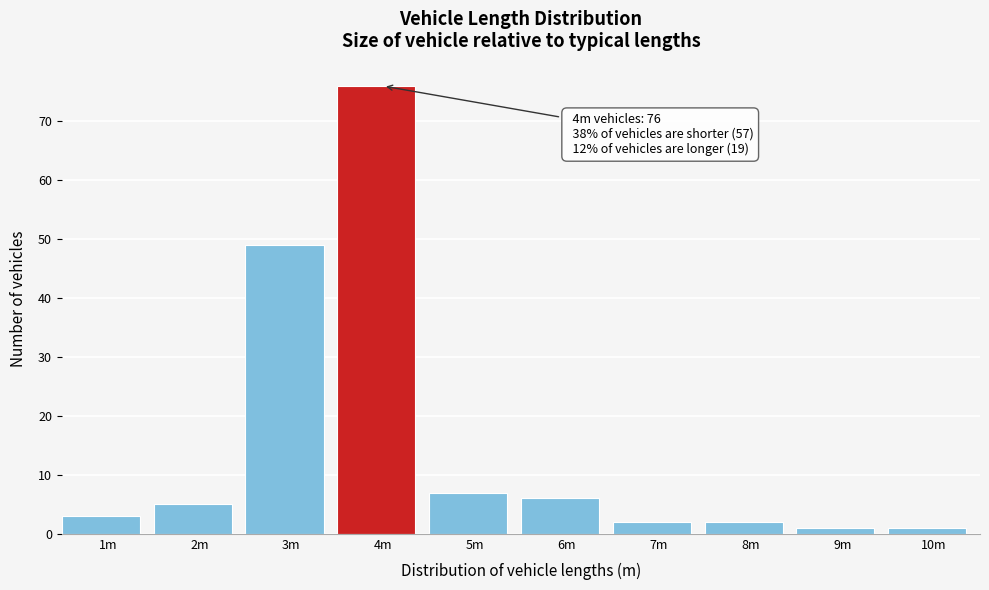

Reading left to right, what are all the values shown in this chart?

3	5	49	76	7	6	2	2	1	1